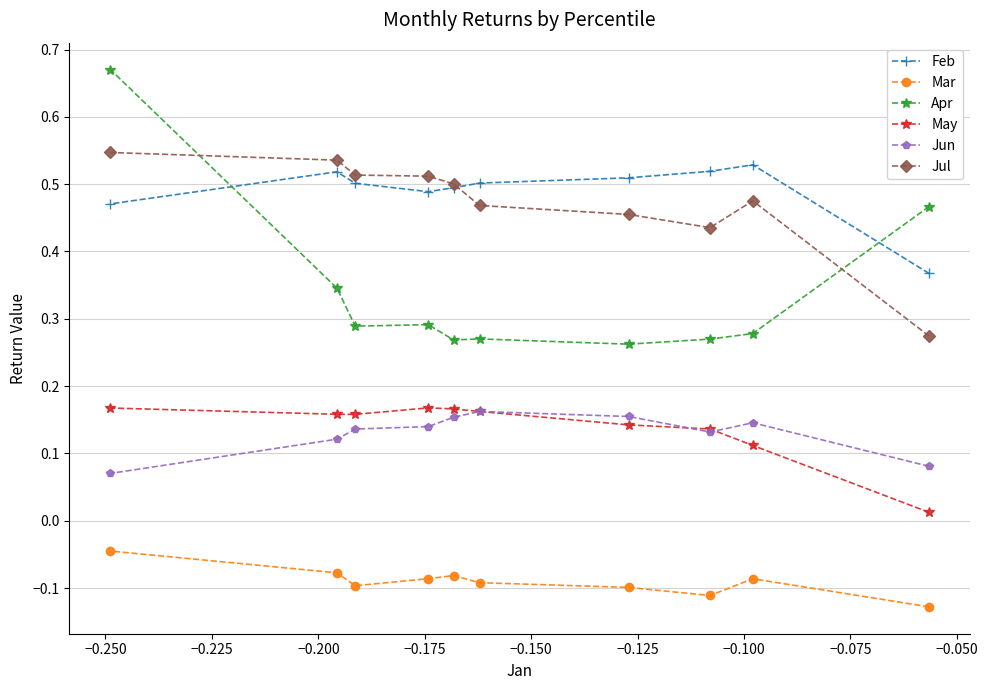

Which series has the widest spread of values?

Apr